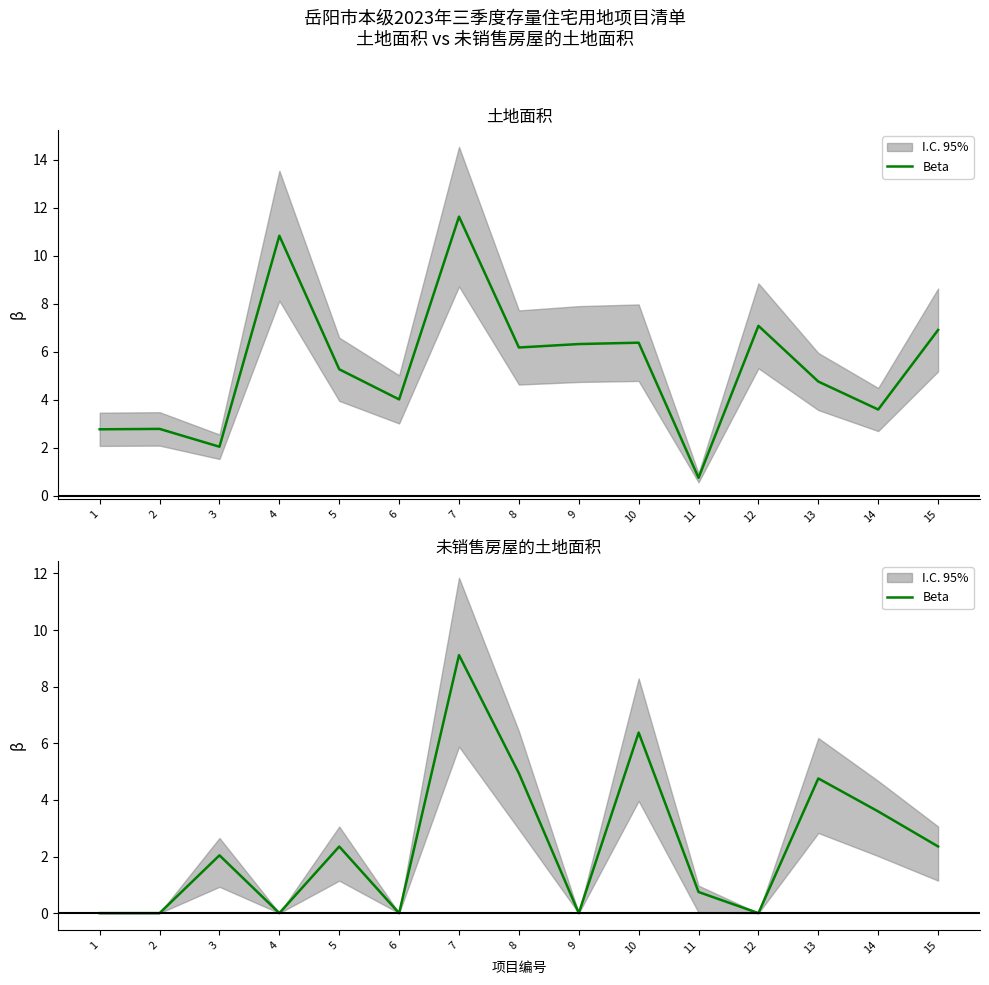

What is the difference between the second highest and minimum values?

6.4